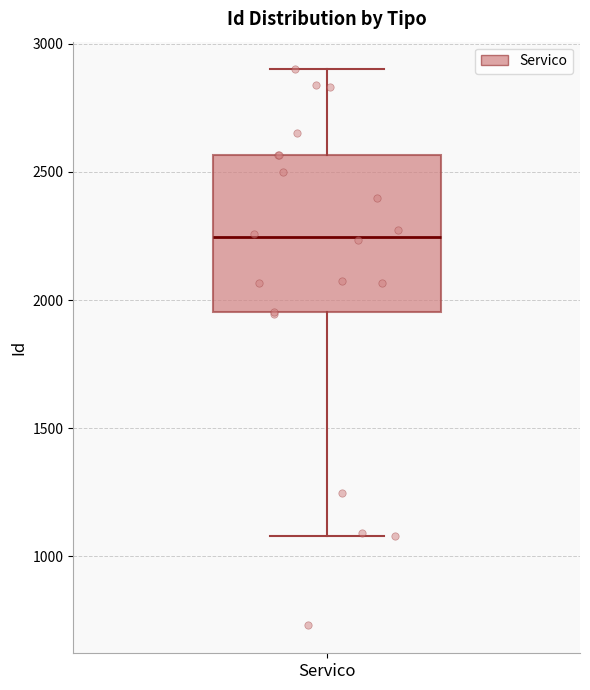

Transcribe this box plot: give where the median line is, the range the box spans, and where the two whiskers end, as read against the y-axis. The values are not printed on the chart, so give them approximately, as read against the axis.

median 2250, box 1950 to 2550, whiskers 1100 to 2900